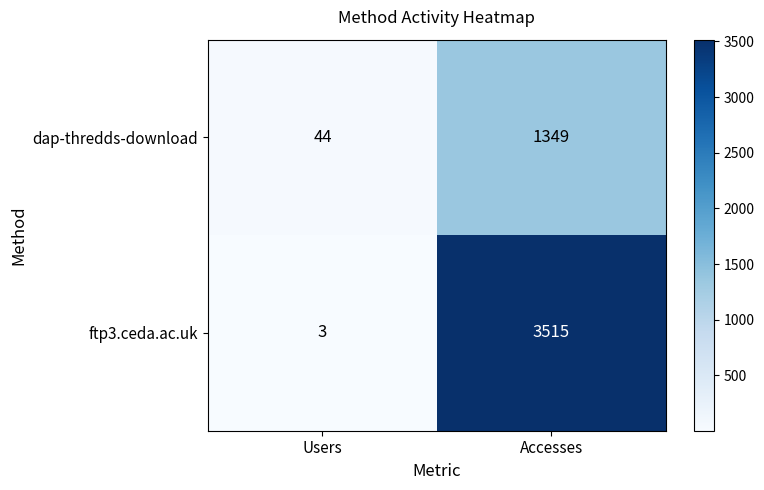

What is the minimum value shown in the chart?

3